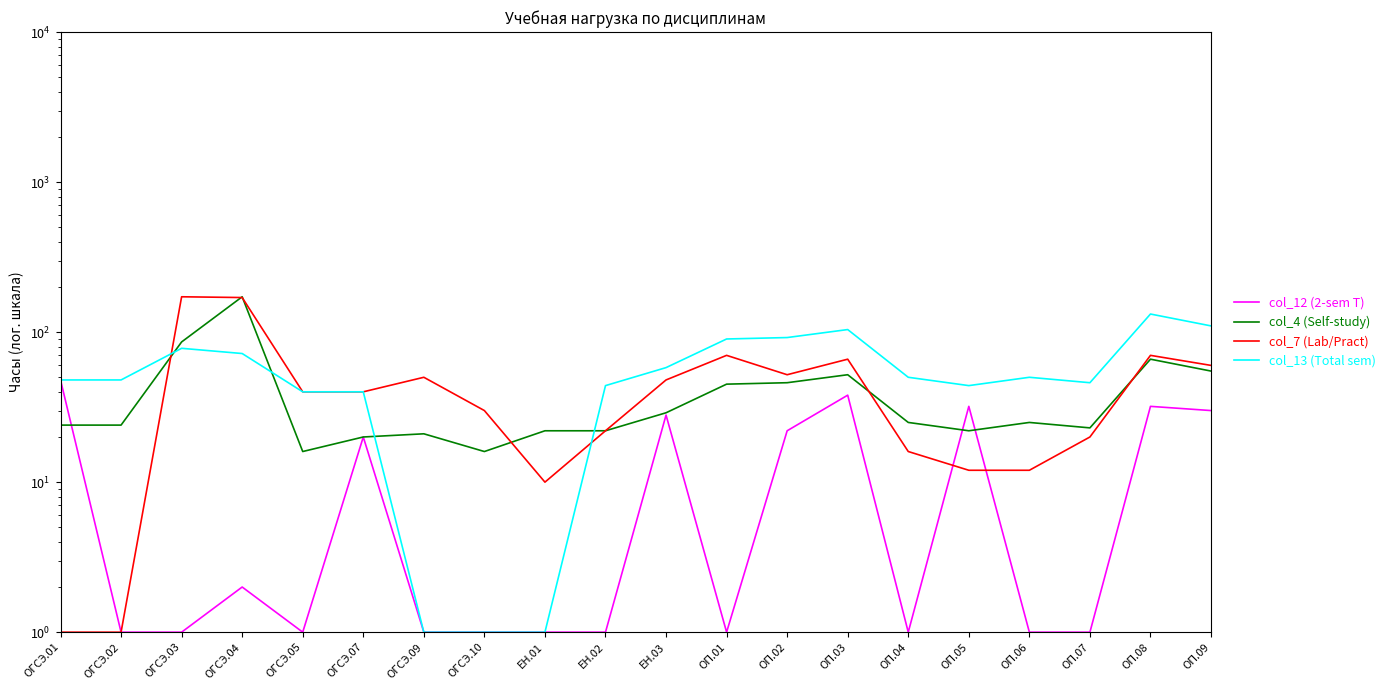

At which category does col_7 (Lab/Pract) reach its first local peak?

ОГСЭ.03